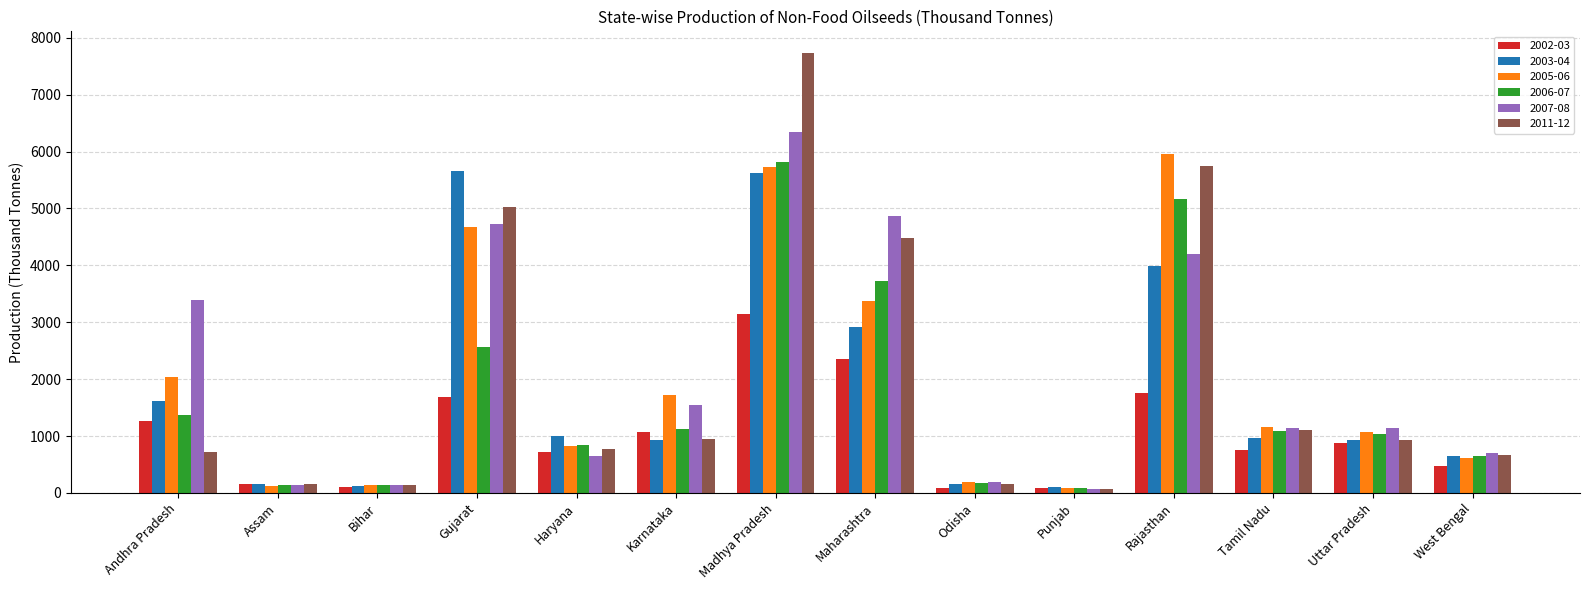

How many bars are there in total?

84